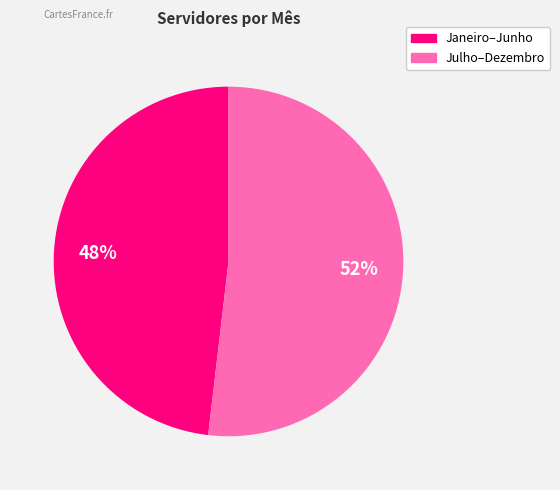

Does any single category account for the majority?

Yes